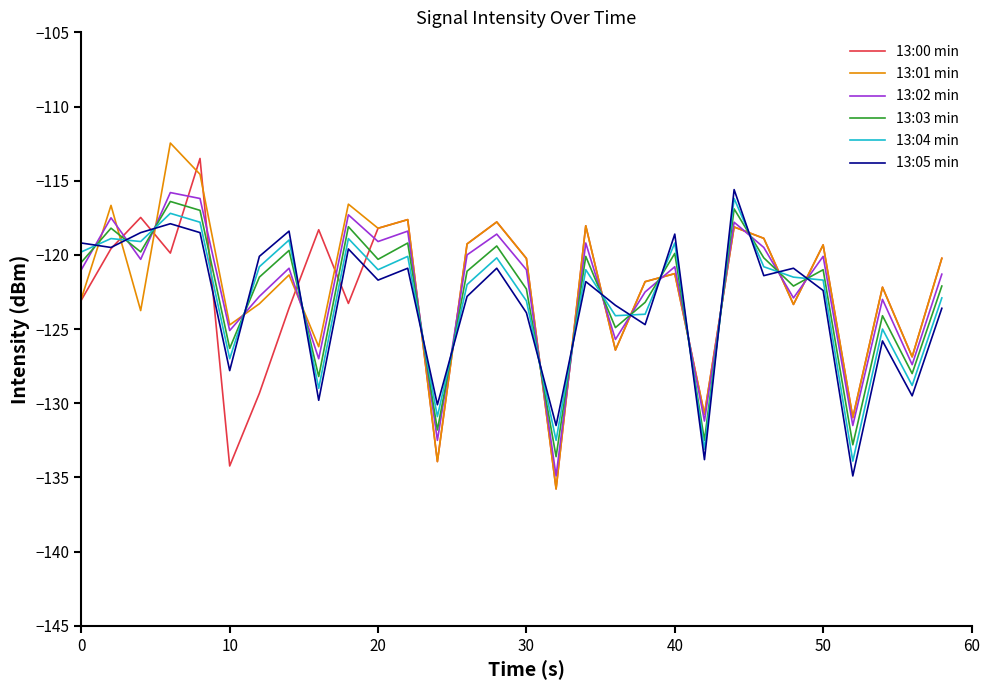

After their last crossing, which series has the higher values: 13:05 min or 13:03 min?

13:03 min